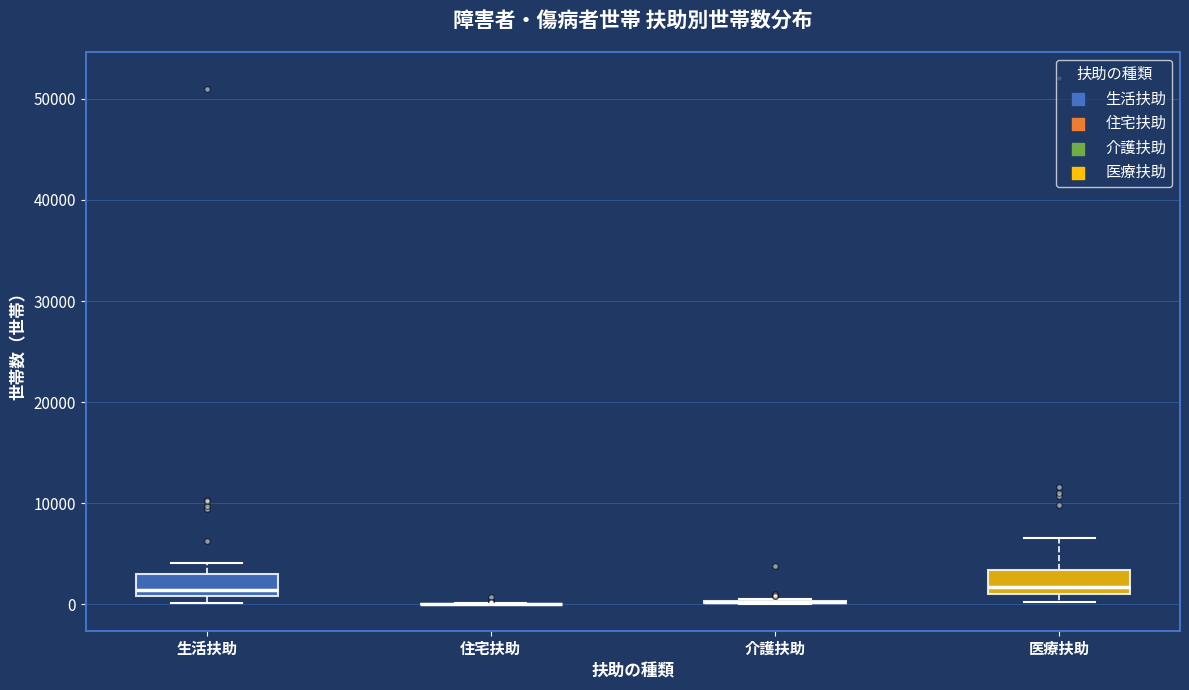

Reading left to right, transcribe this box plot: for each box, give where its median line is, the range the box spans, and where its two whiskers end, as read against the y-axis. The values are not printed on the chart, so give them approximately, as read against the axis.

生活扶助: median 1000 (just above the box's lower edge), box 1000 to 3000, whiskers 0 to 4000
住宅扶助: box collapsed to a line at 0, whiskers 0 to 0
介護扶助: box collapsed to a line at 0, whiskers 0 to 1000
医療扶助: median 2000, box 1000 to 3000, whiskers 0 to 7000